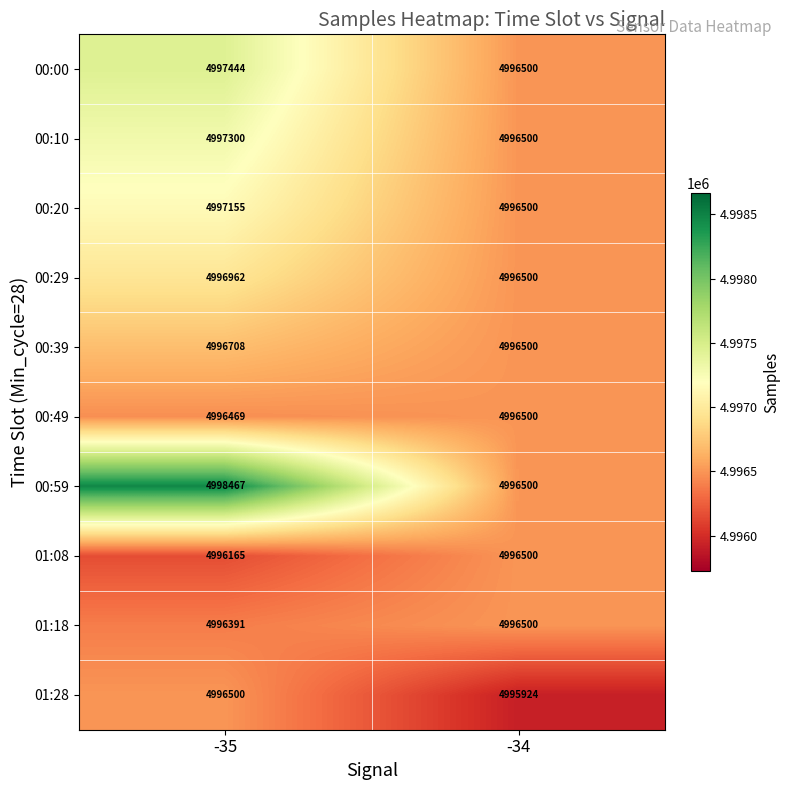

Read the 00:00 value at -35, to the nearest 100.

4997400